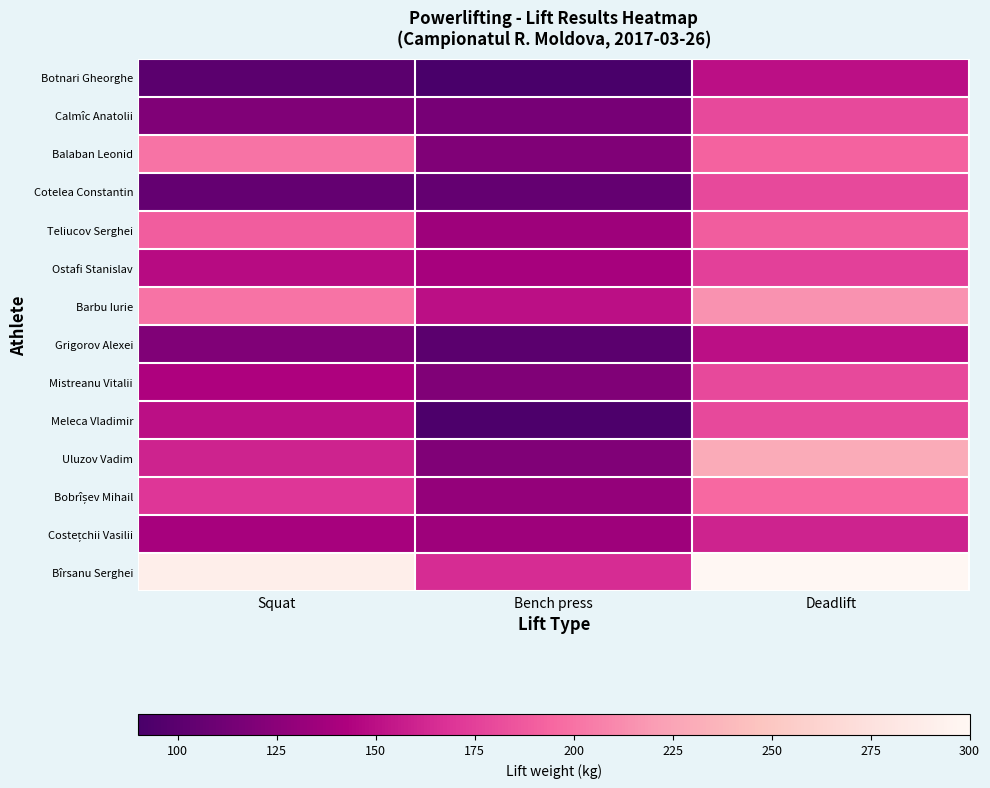

What is the total value across all series at Bench press?

1717.5